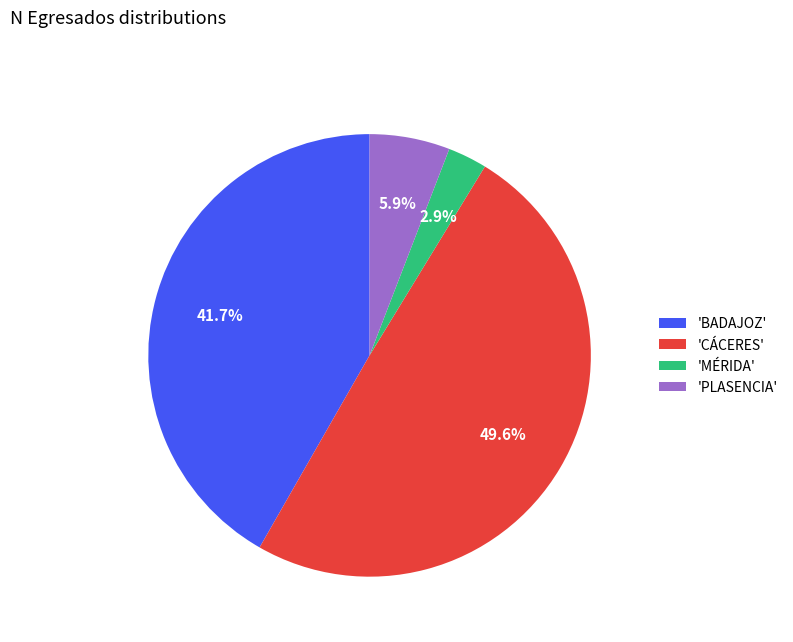

How many slices are in this pie chart?

4